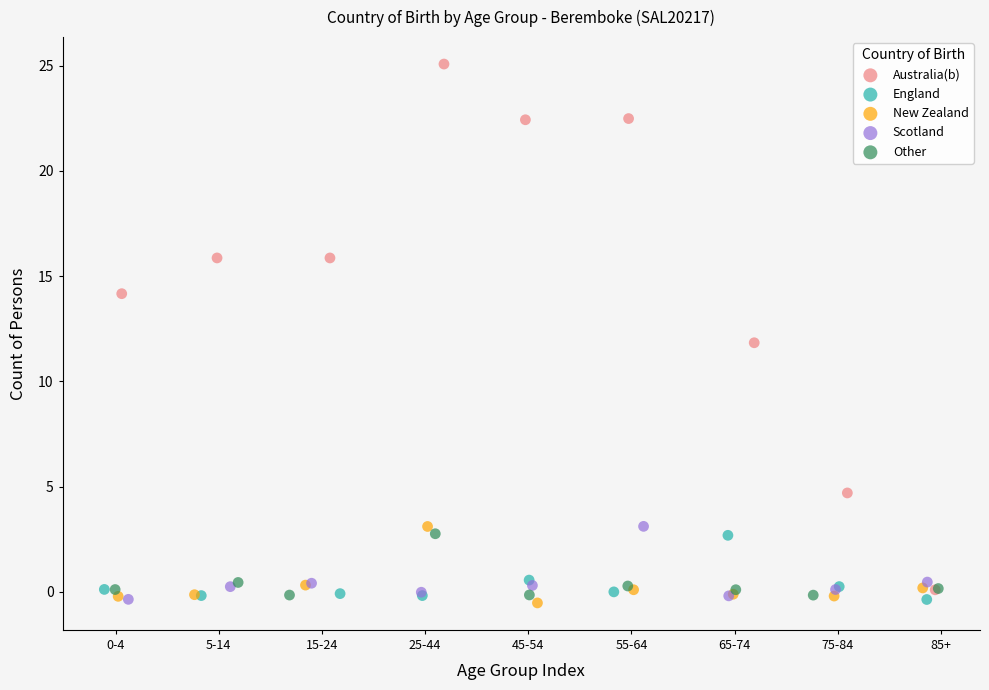

Which series has the widest spread of Y values?

Australia(b)